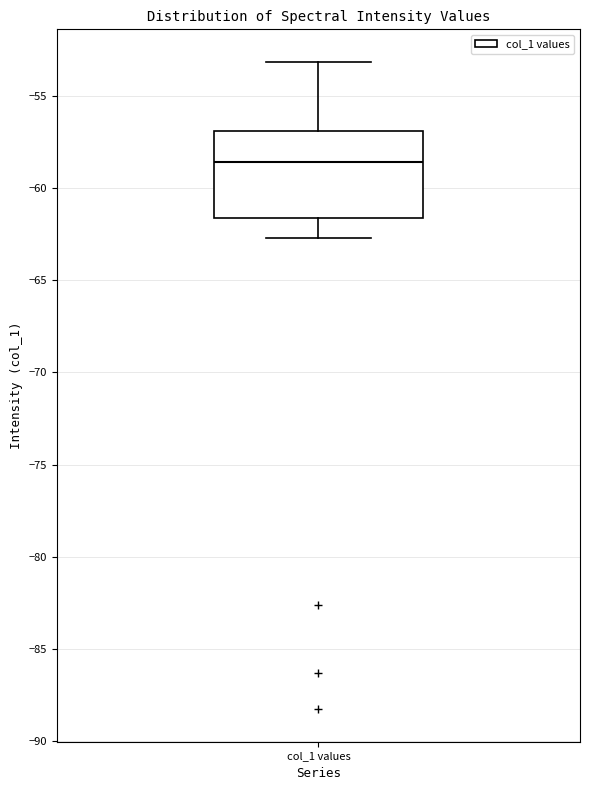

Where does the upper whisker of the box for col_1 values end on the y-axis? The values are not printed on the chart, so give them approximately, as read against the axis.

-53.0